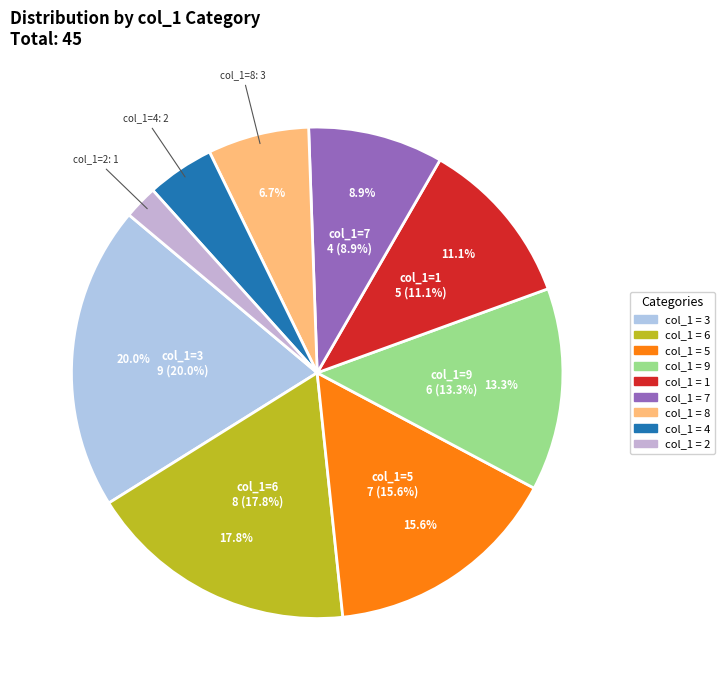

How many segments does this pie chart have?

9